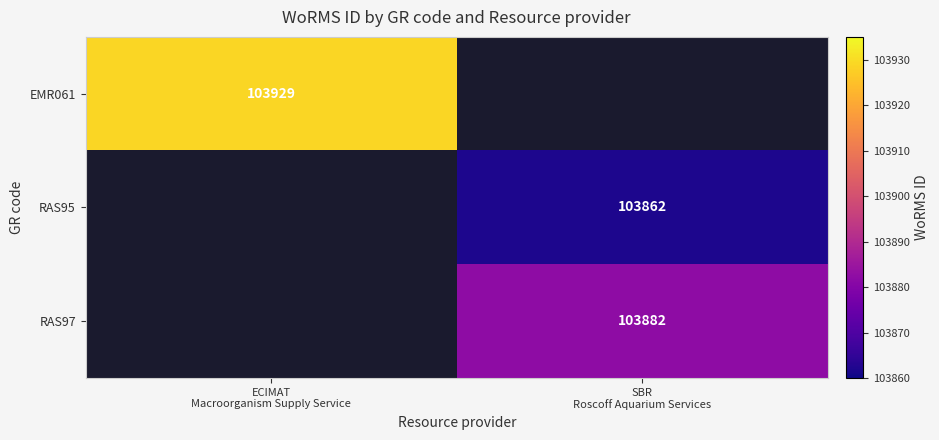

How many categories are shown in the chart?

2